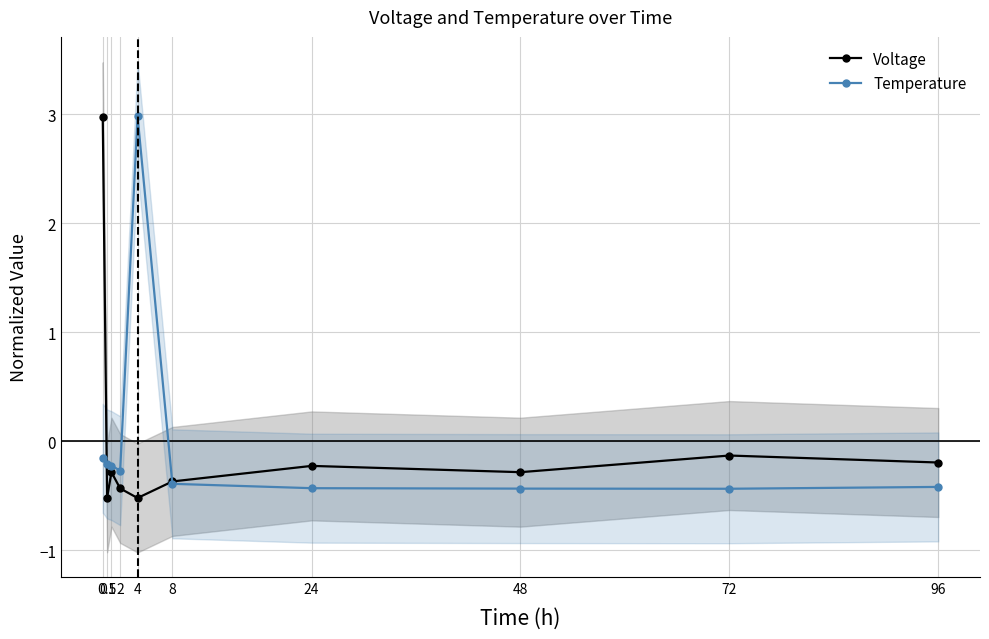

What is the minimum value for Voltage?

-0.5